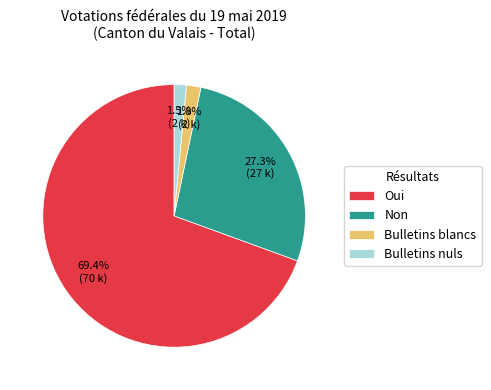

How much of the chart is everything except Oui?

30.6%